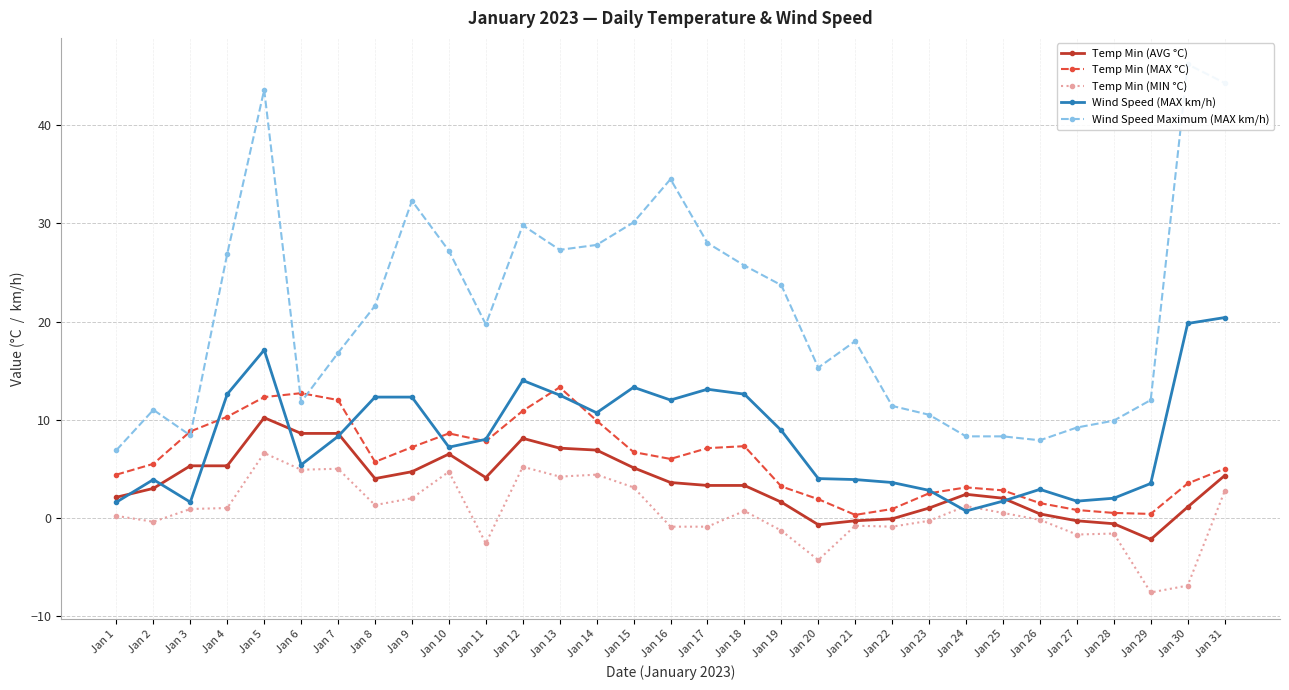

At which category does Wind Speed Maximum (MAX km/h) reach its first local valley?

Jan 3